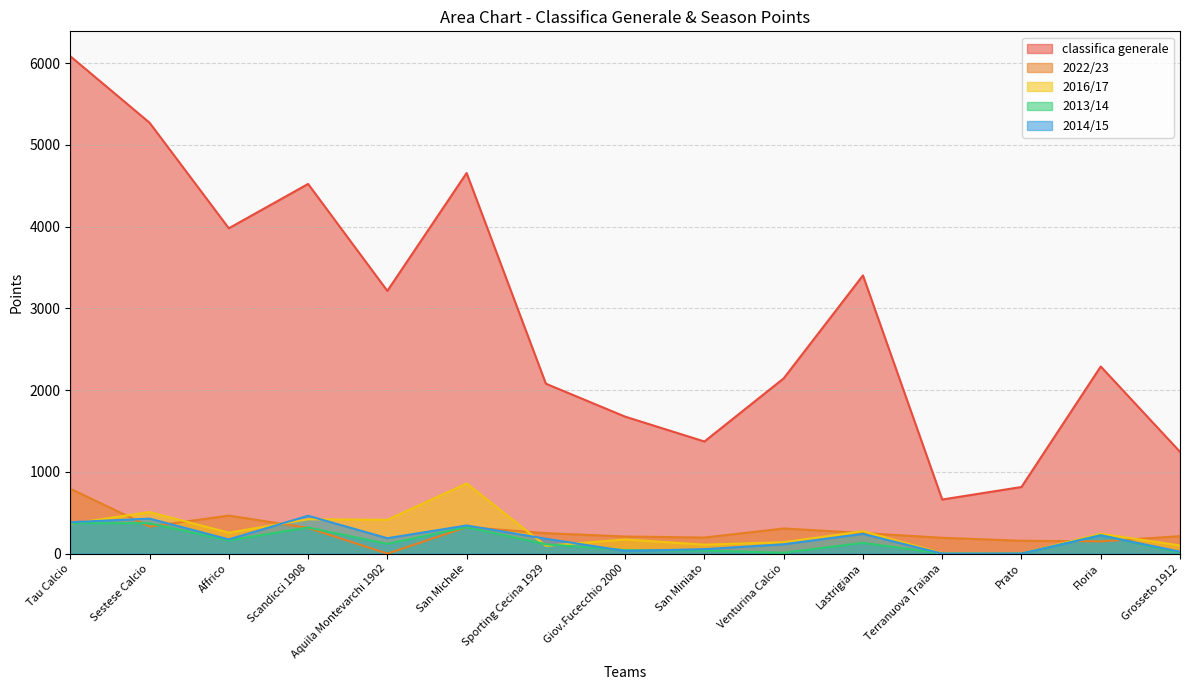

Where does the 2022/23 series first go above 249?

Tau Calcio